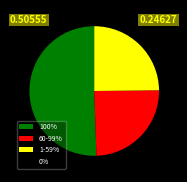

Does any single category account for the majority?

Yes